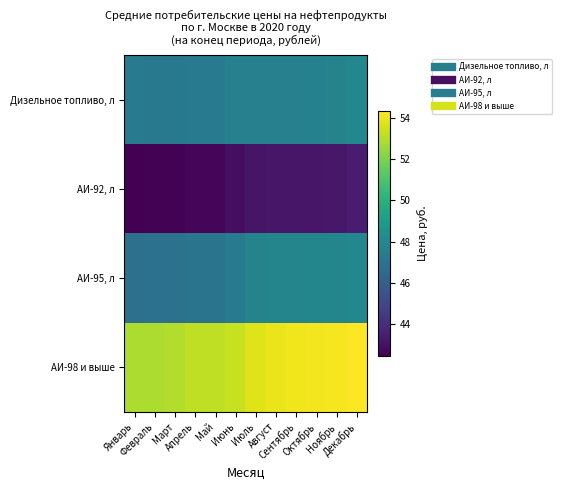

Reading right to left, transcribe all the data shown in this chart.

Дизельное топливо, л: Декабрь=48.0	Ноябрь=47.8	Октябрь=47.7	Сентябрь=47.6	Август=47.6	Июль=47.6	Июнь=47.6	Май=47.4	Апрель=47.4	Март=47.3	Февраль=47.3	Январь=47.3
АИ-92, л: Декабрь=43.4	Ноябрь=43.2	Октябрь=43.2	Сентябрь=43.2	Август=43.2	Июль=43.1	Июнь=42.9	Май=42.7	Апрель=42.6	Март=42.5	Февраль=42.5	Январь=42.5
АИ-95, л: Декабрь=48.0	Ноябрь=47.9	Октябрь=47.9	Сентябрь=47.9	Август=47.9	Июль=47.8	Июнь=47.3	Май=47.0	Апрель=47.0	Март=46.9	Февраль=46.9	Январь=46.9
АИ-98 и выше: Декабрь=54.3	Ноябрь=54.2	Октябрь=54.1	Сентябрь=54.1	Август=54.0	Июль=53.8	Июнь=53.3	Май=53.2	Апрель=53.2	Март=52.9	Февраль=52.9	Январь=52.9